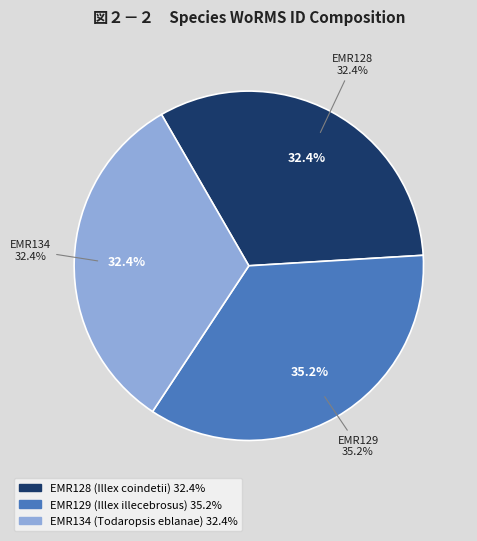

Is there any slice that represents more than half of the pie?

No